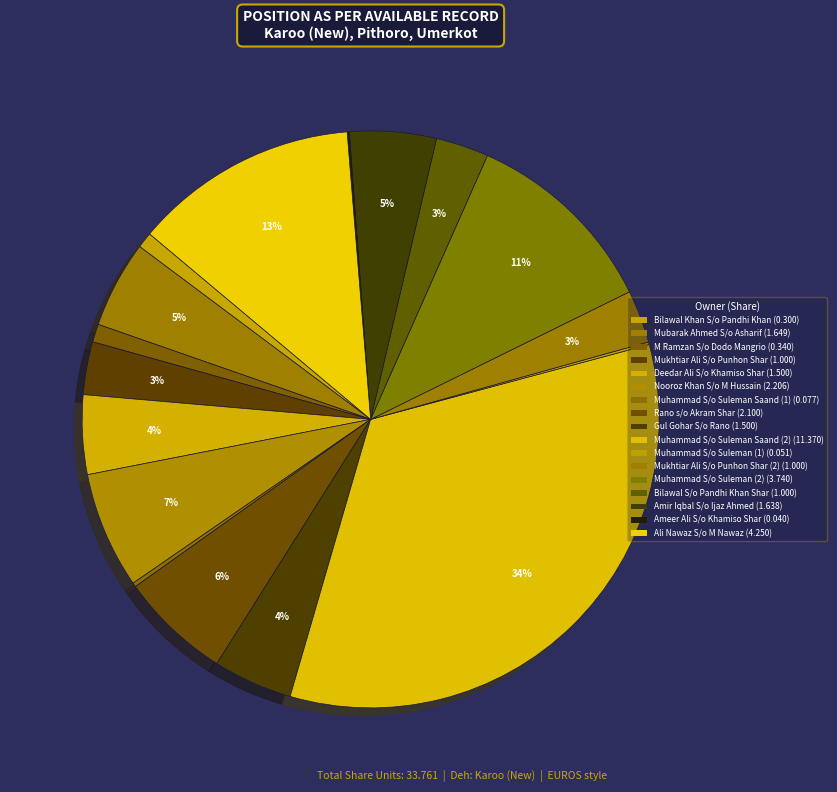

Count the number of slices in the pie.

17